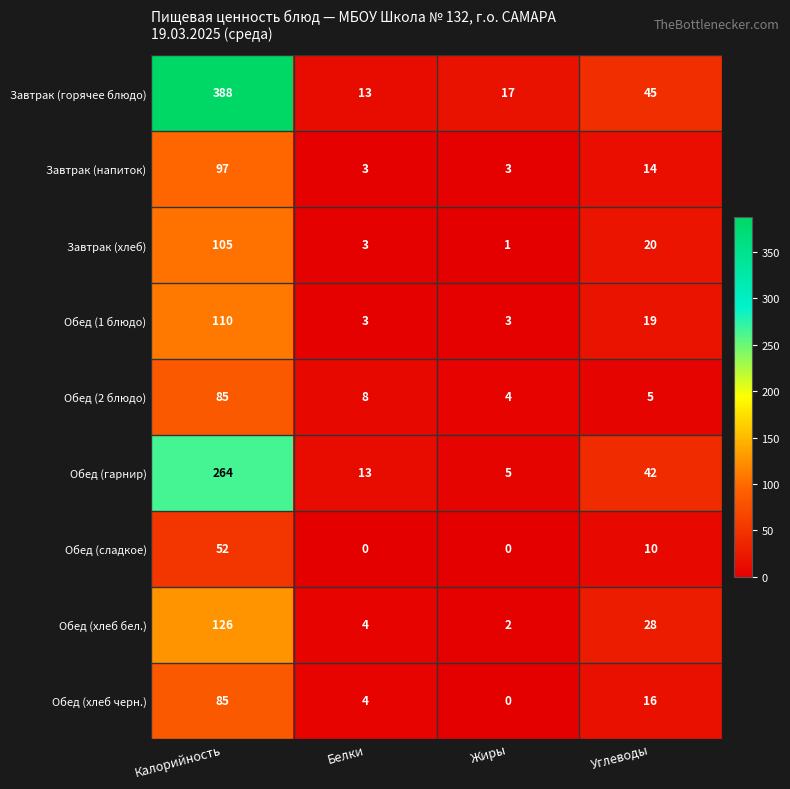

At which category is the sum across all series the highest?

Калорийность